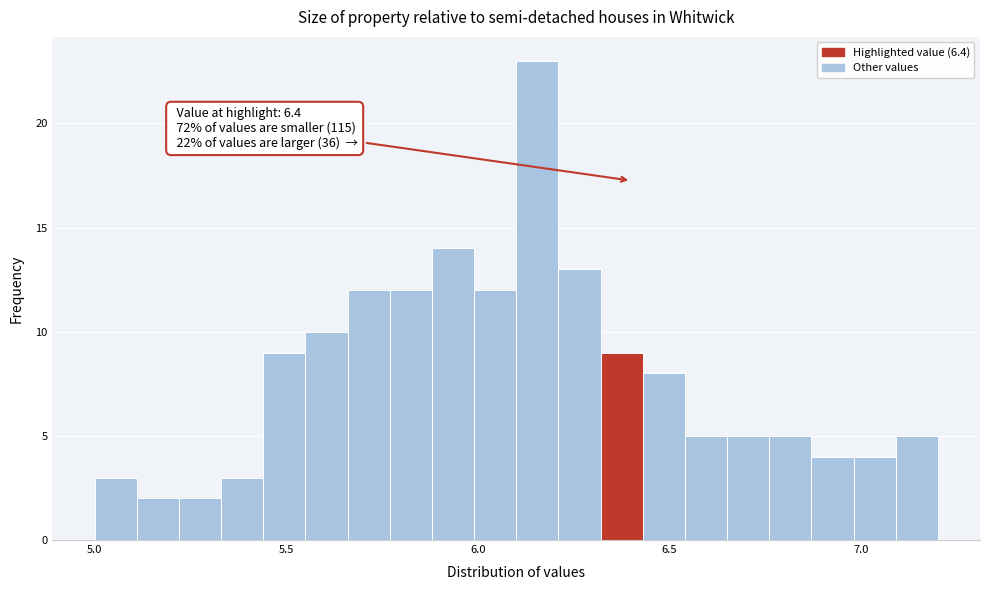

Around what value on the x-axis is the tallest bar? Give the approximate position of its centre, as read against the axis.

6.15